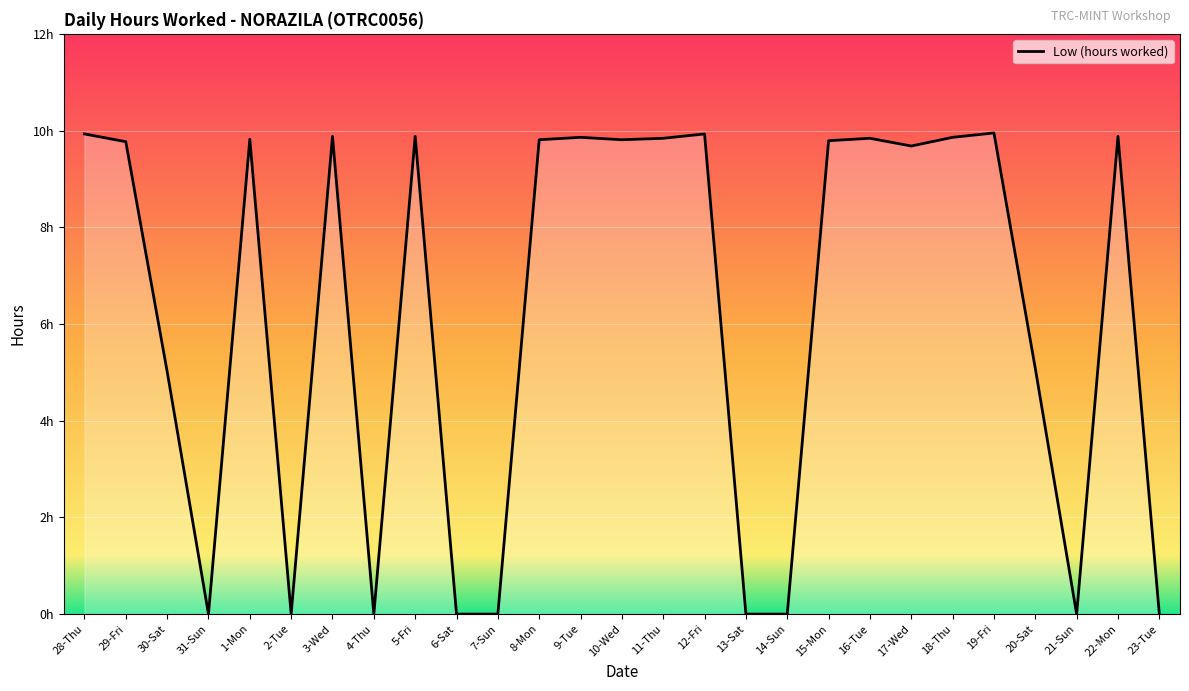

Is this an area chart (filled region under the line)?

Yes